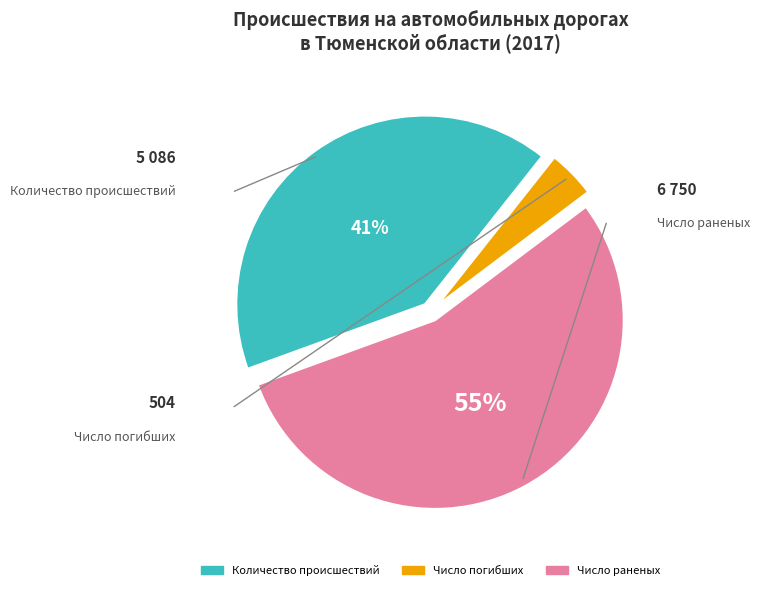

To the nearest percent, what is the average slice percentage?

33%